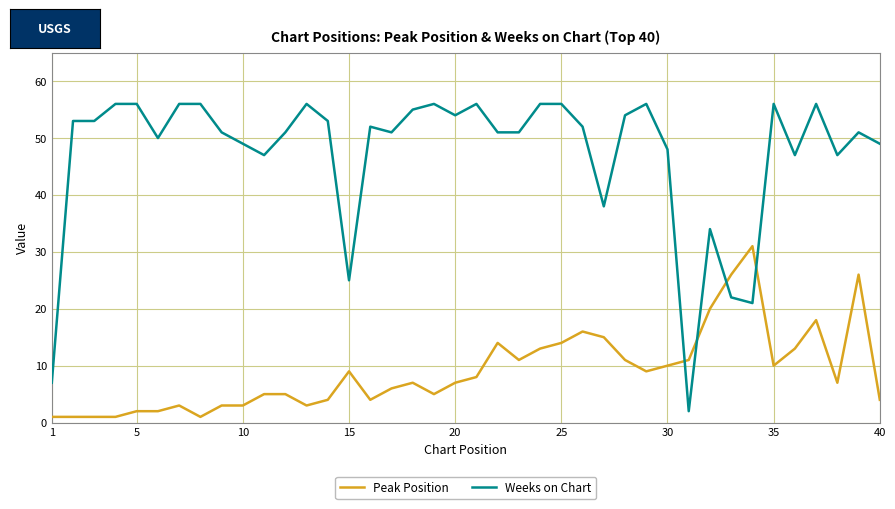

Count the number of categories in the chart.

40